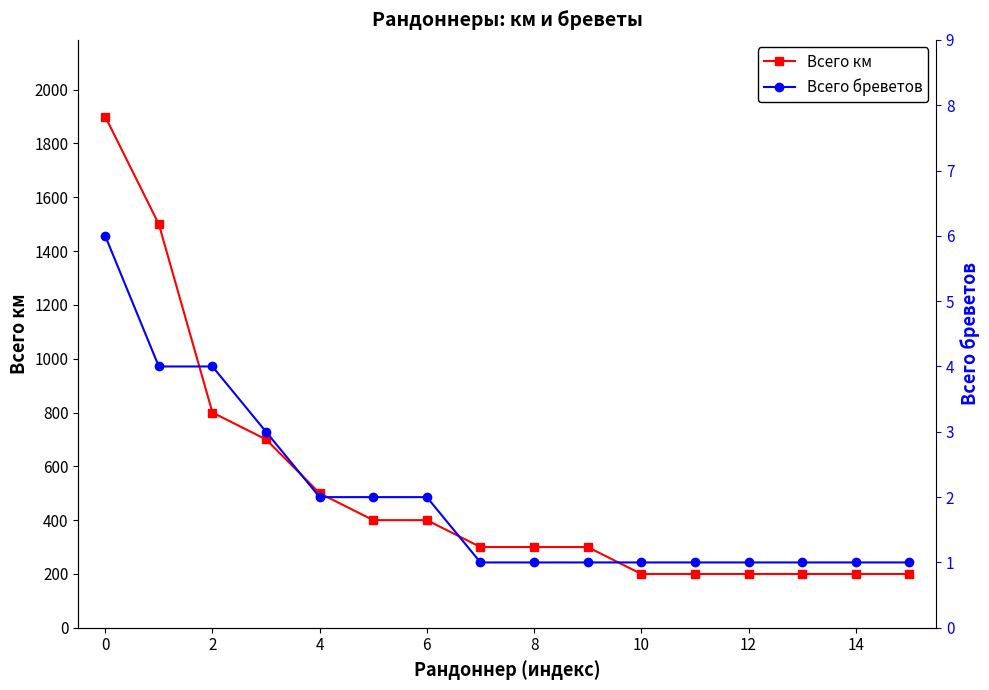

True or false: Всего км has more than 2 points higher than both neighbors.

False